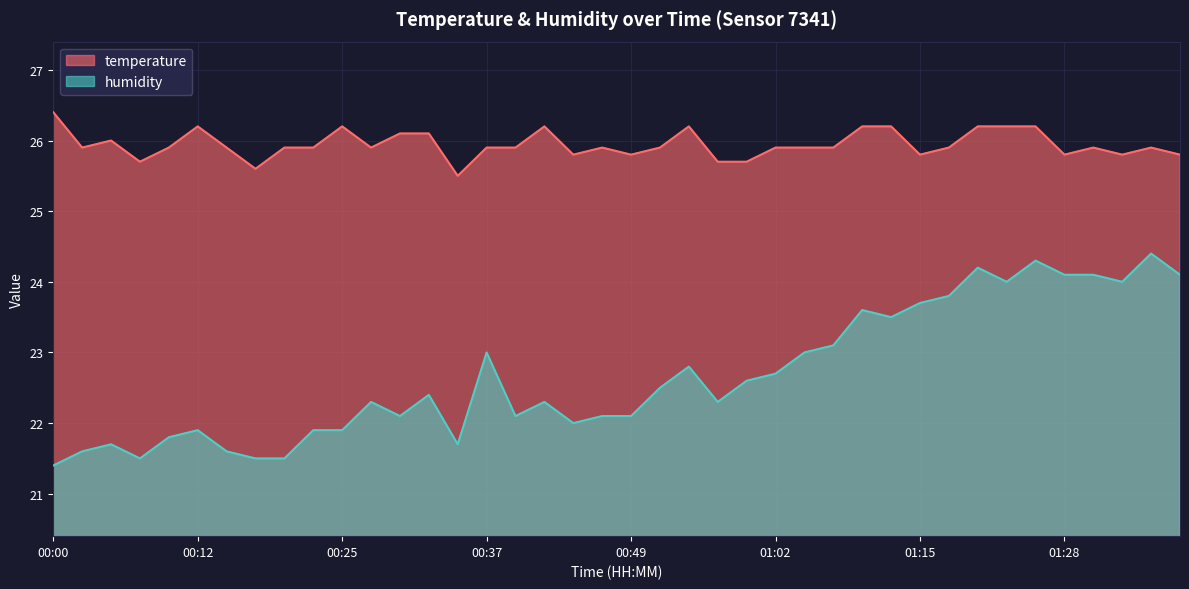

What is the average value of the temperature series?

25.9